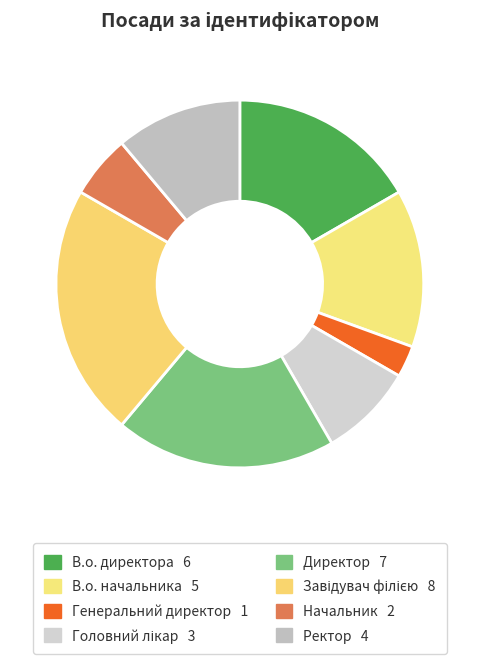

Rank the categories by value from highest to lowest.

Завідувач філією, Директор, В.о. директора, В.о. начальника, Ректор, Головний лікар, Начальник, Генеральний директор